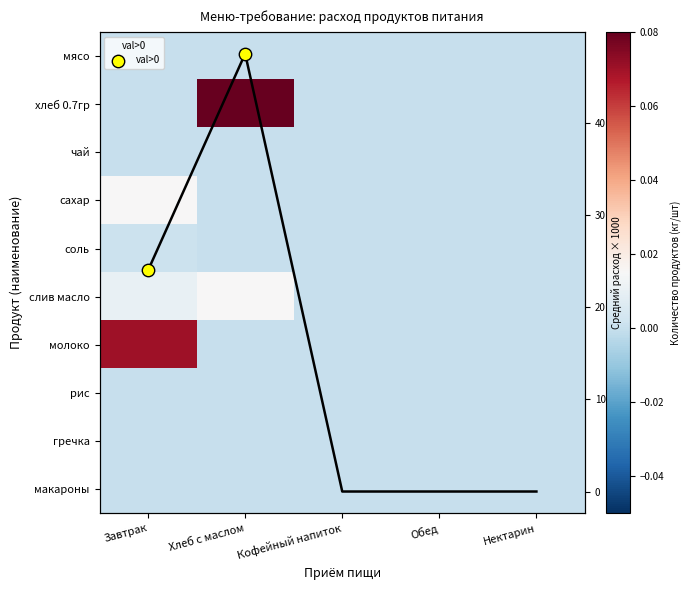

The молоко series shows 0.0 at Обед. True or false?

True